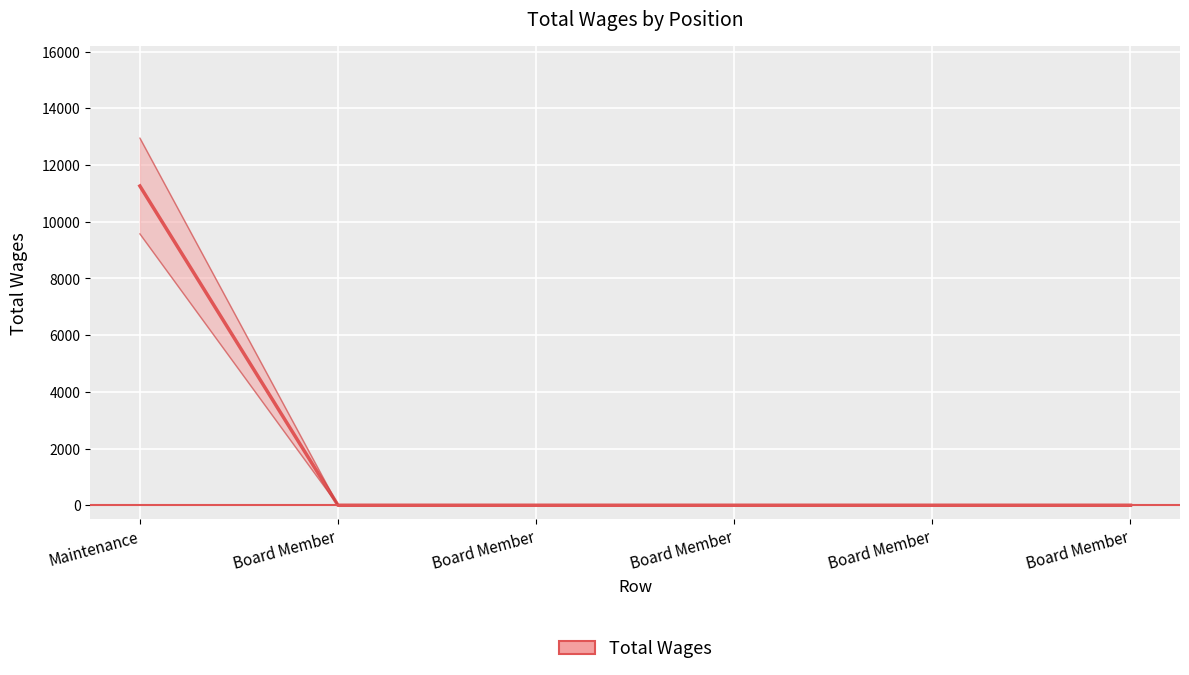

What is the label of the 5th point from the left?

Board Member